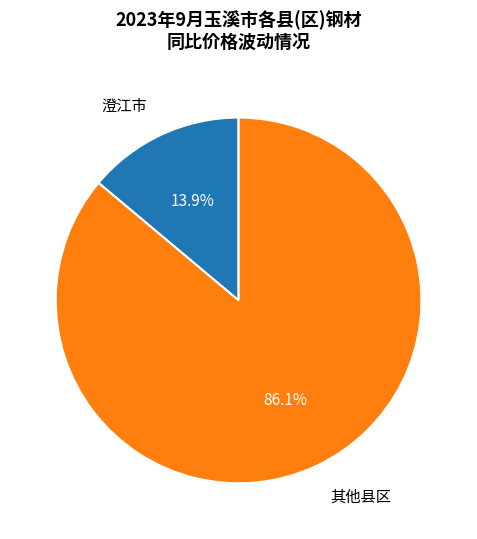

What is the smallest slice in the pie chart?

澄江市